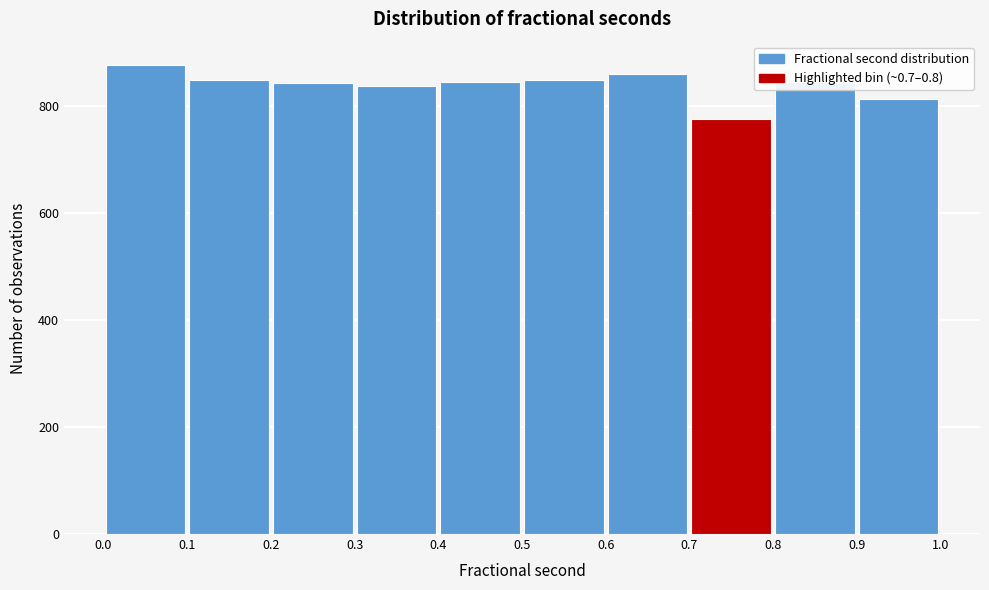

What is the height of the bar covering 0.9 to 1.0 on the x-axis? The values are not printed on the chart, so give them approximately, as read against the axis.

820